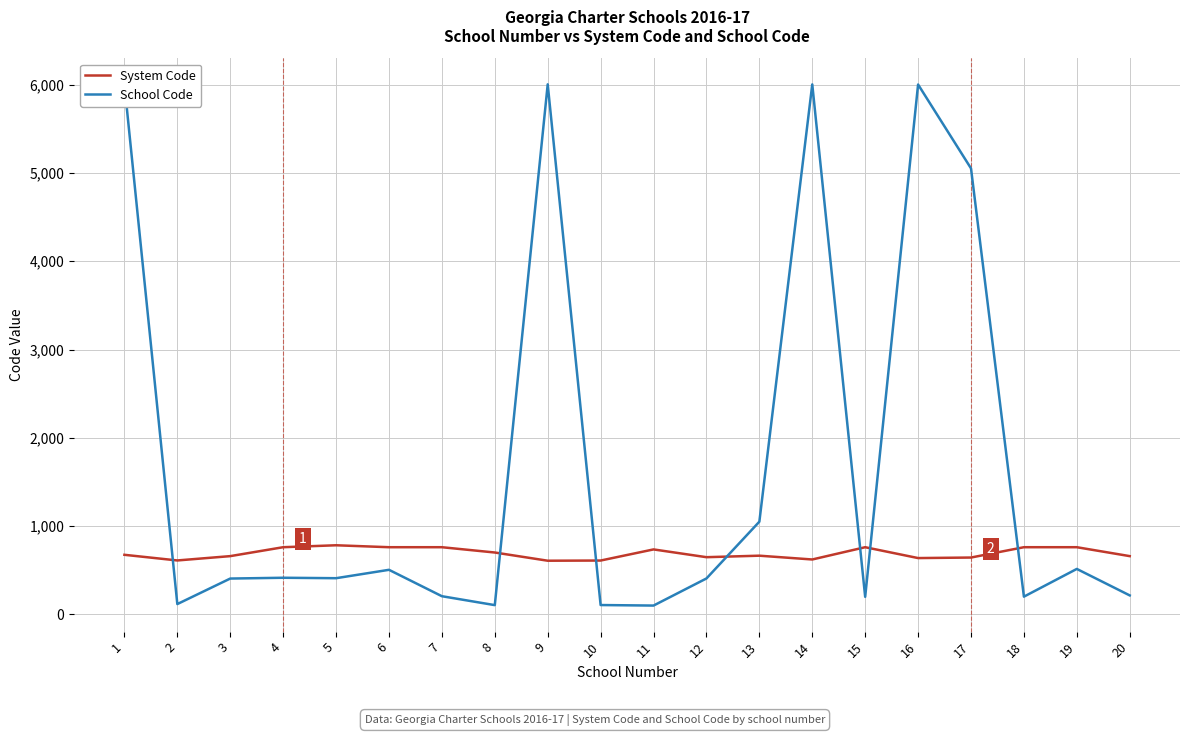

Is it true that School Code equals 515 at 19?

True